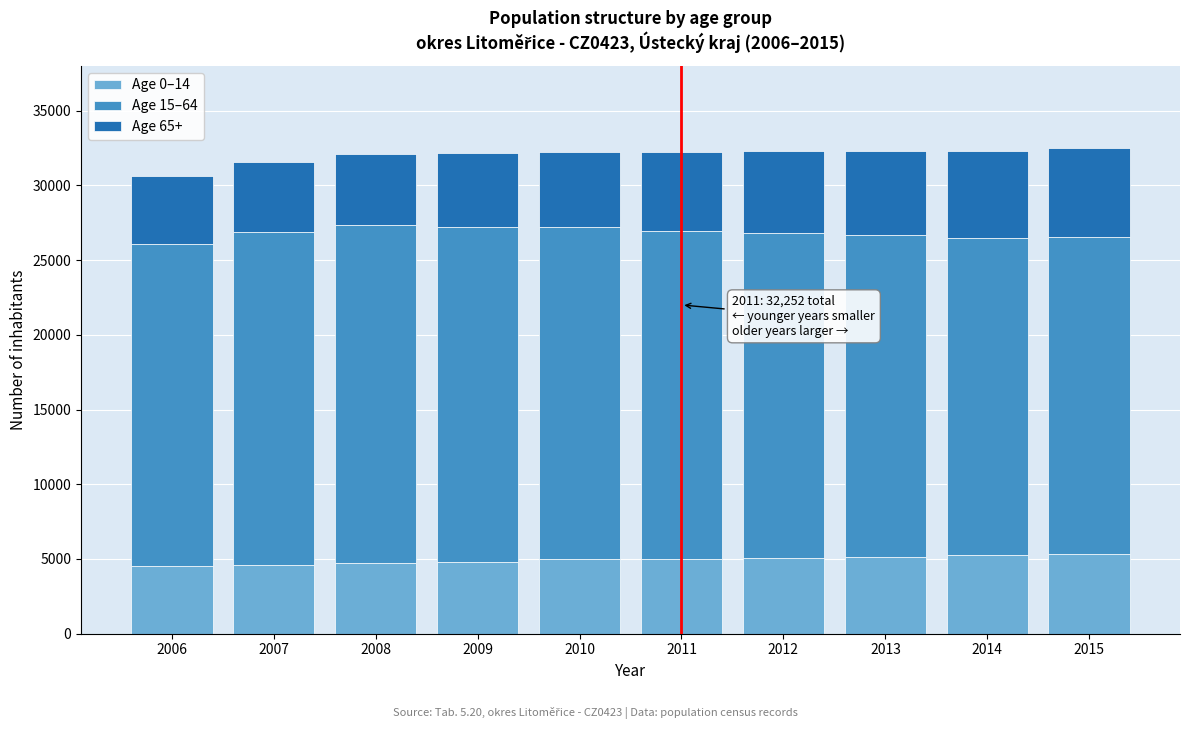

The value of Age 0–14 at 2011 is 8150. True or false?

False